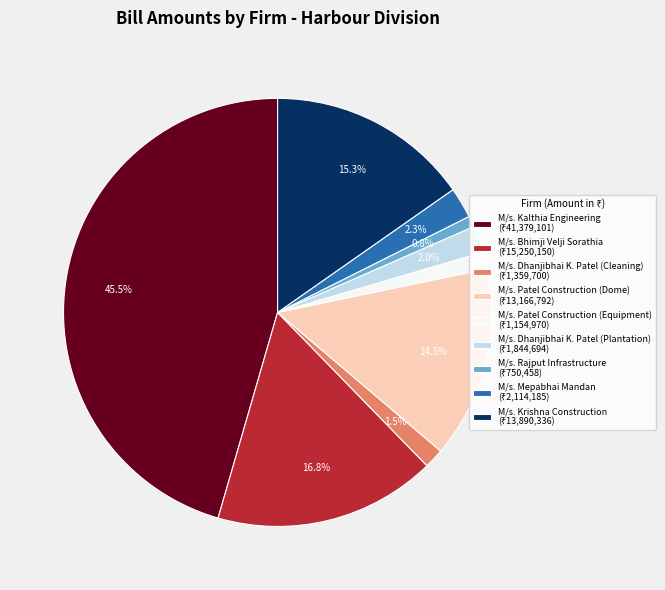

Which category has the biggest portion of the pie?

M/s. Kalthia Engineering